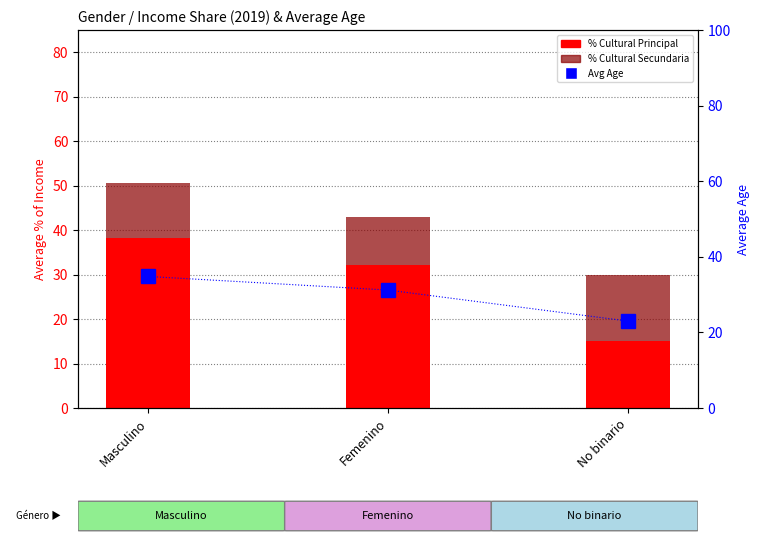

Reading left to right, extract all data points from this chart.

% Cultural Principal: Masculino=38.2	Femenino=32.1	No binario=15.0
% Cultural Secundaria: Masculino=12.4	Femenino=10.8	No binario=15.0
Avg Age: Masculino=34.8	Femenino=31.2	No binario=23.0